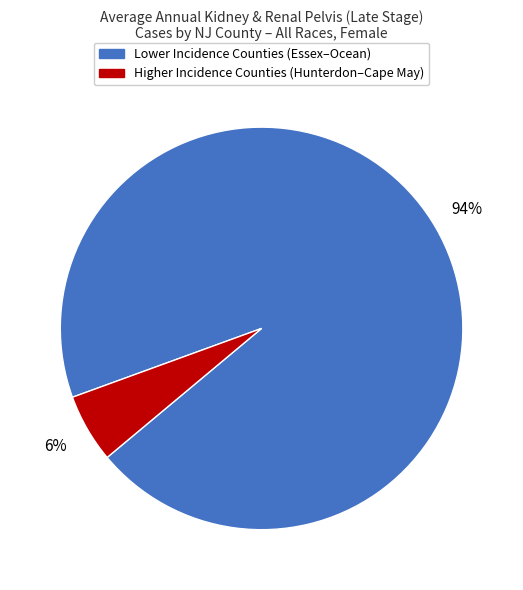

Is there a majority slice in this chart?

Yes